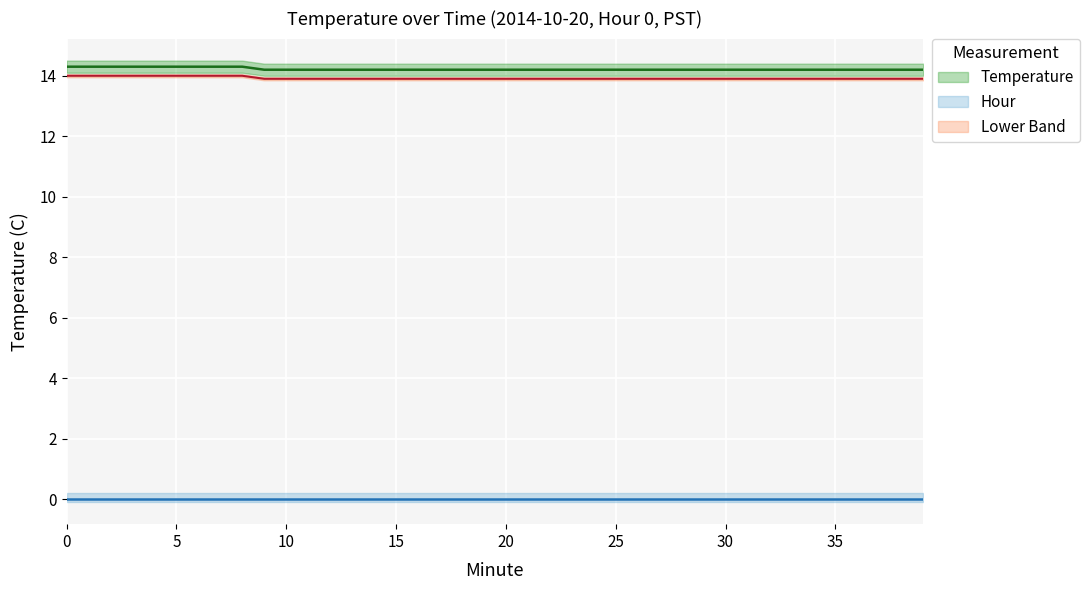

What is the average value of the Lower Band series?

13.9